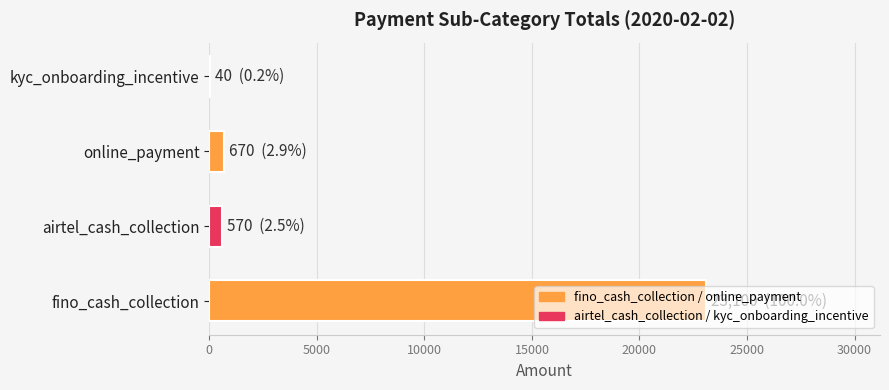

How many distinct data groups are displayed?

1